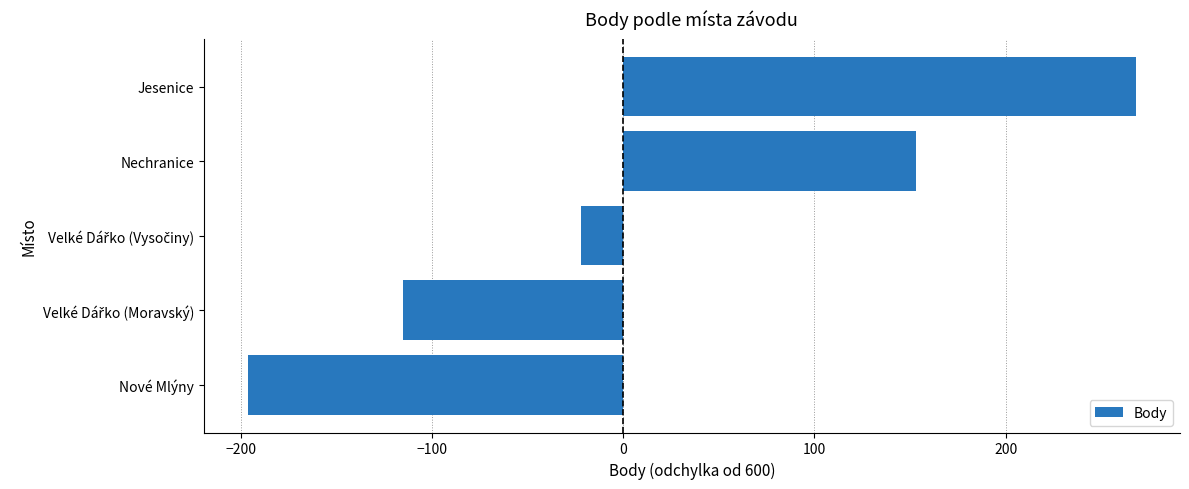

How many values are between -115 and 153?

3